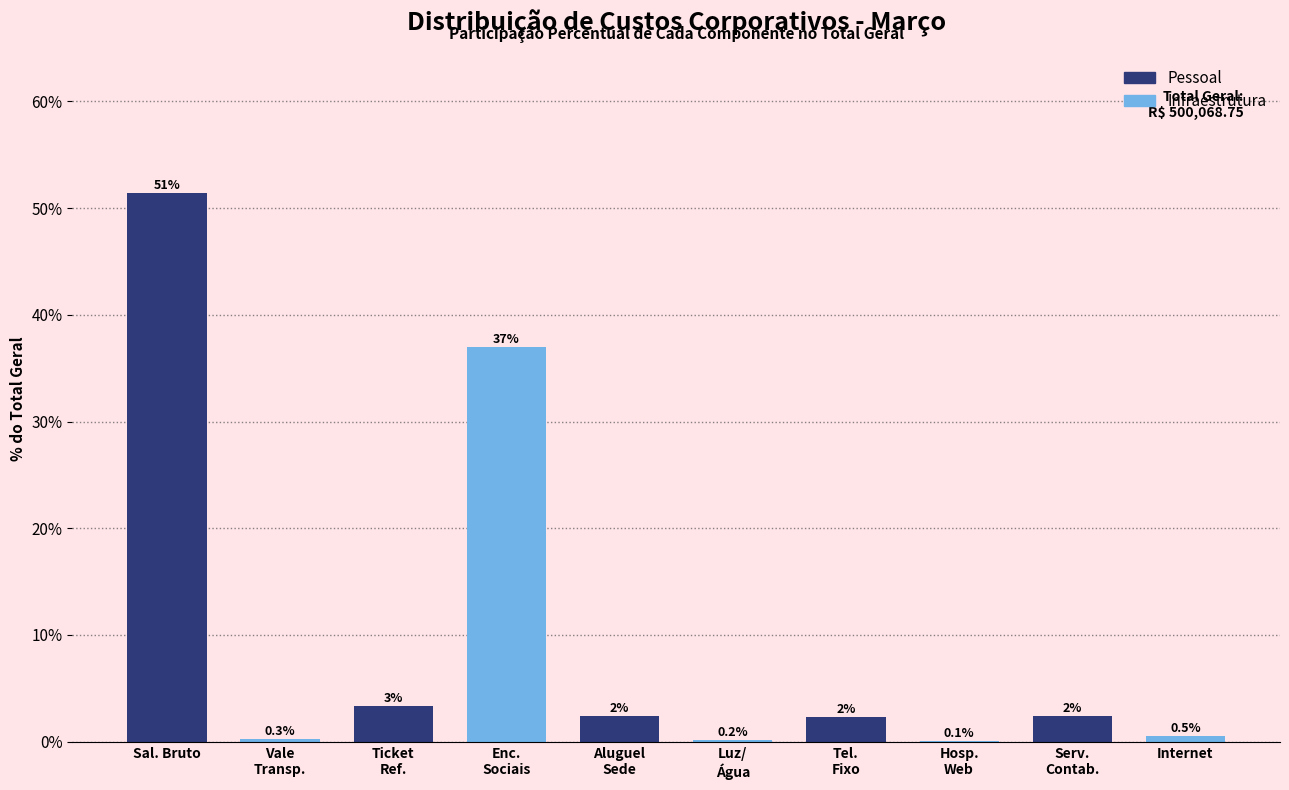

True or false: the data shows 32.0 at Sal. Bruto.

False